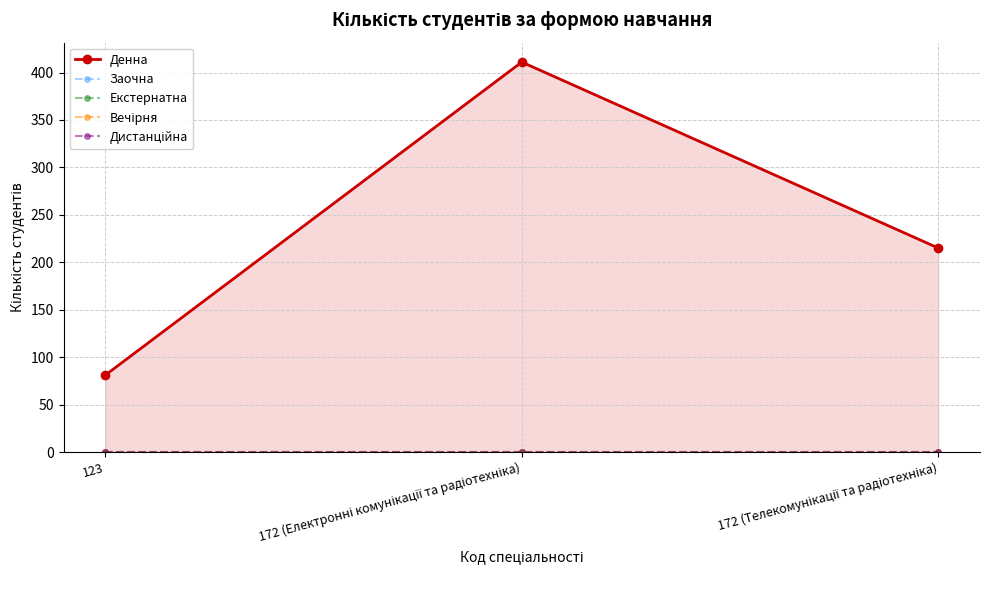

The value of Вечірня at 123 is 0. True or false?

True